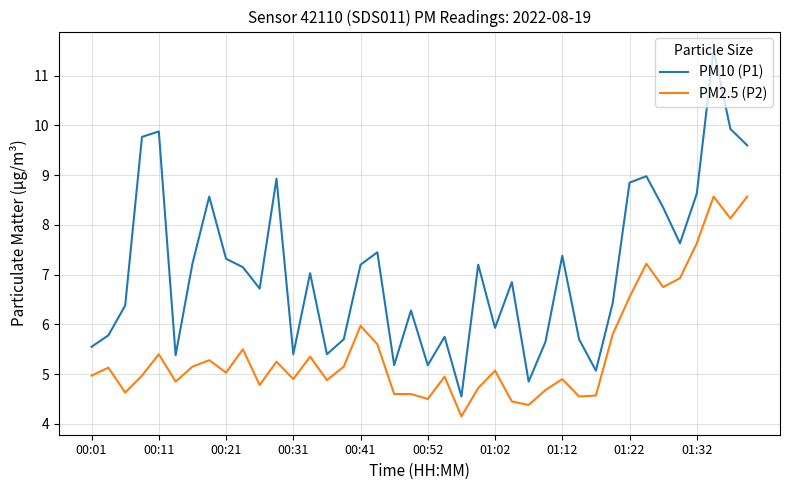

Rank the series by their average value, from highest to lowest.

PM10 (P1), PM2.5 (P2)